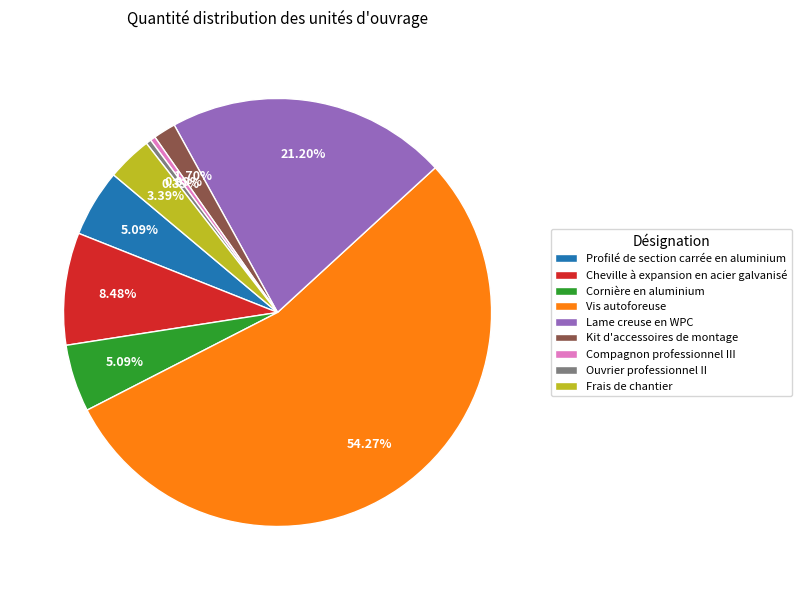

How many slices are in this pie chart?

9